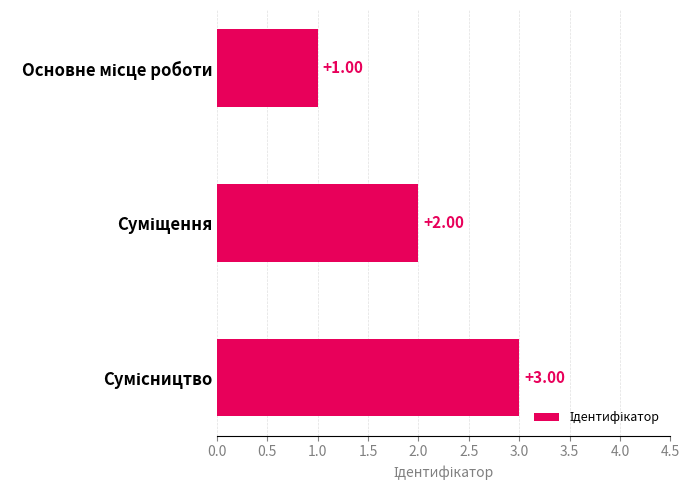

What is the sum of all values?

6